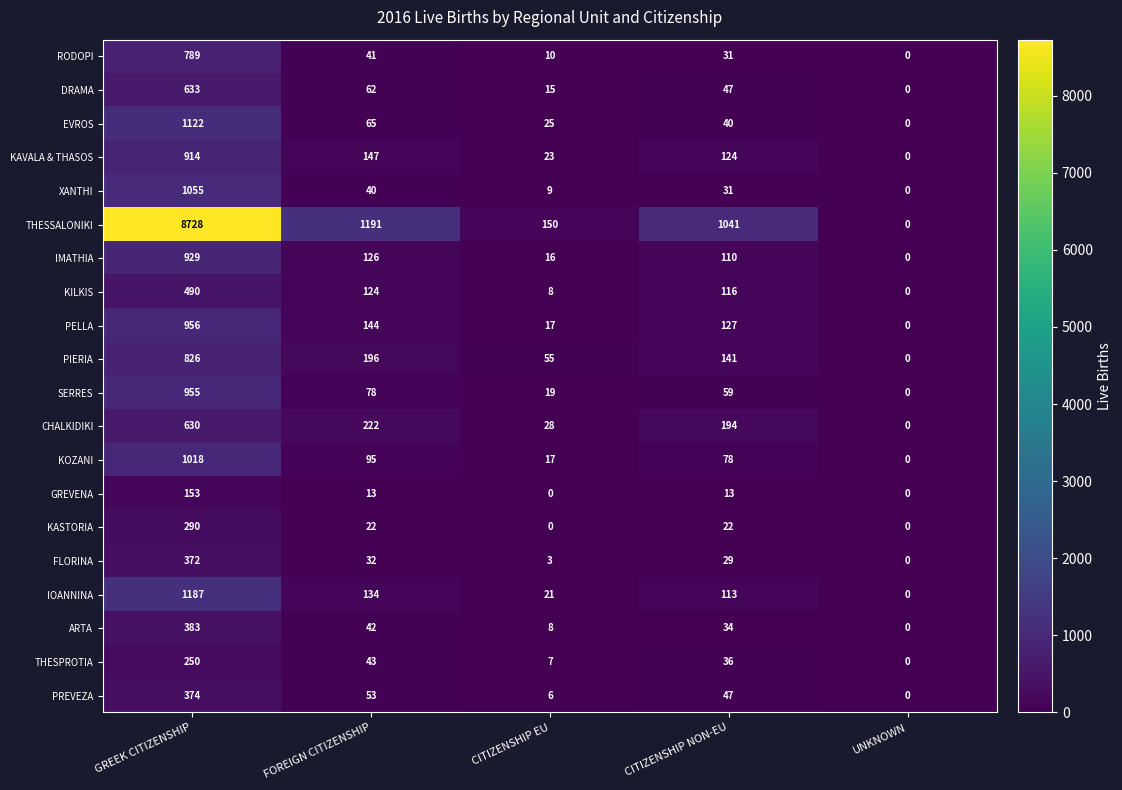

What is the total value across all series at CITIZENSHIP NON-EU?

2433